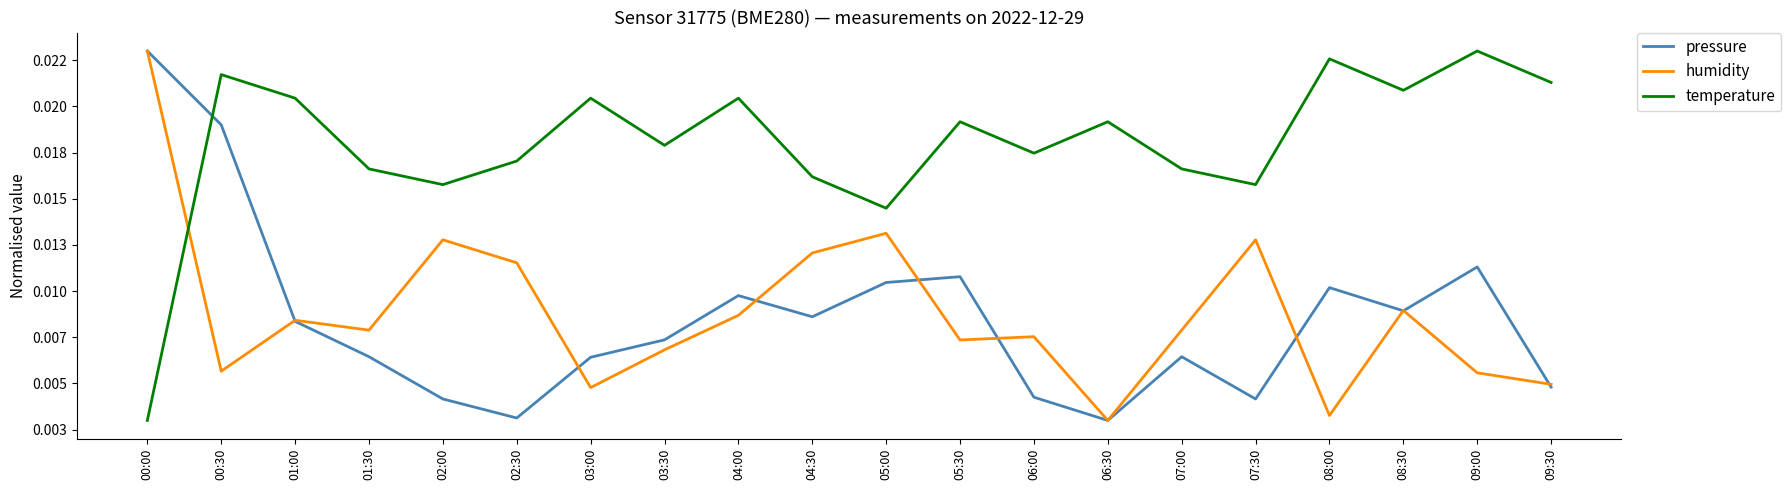

Which category has the highest value across all series?

00:00